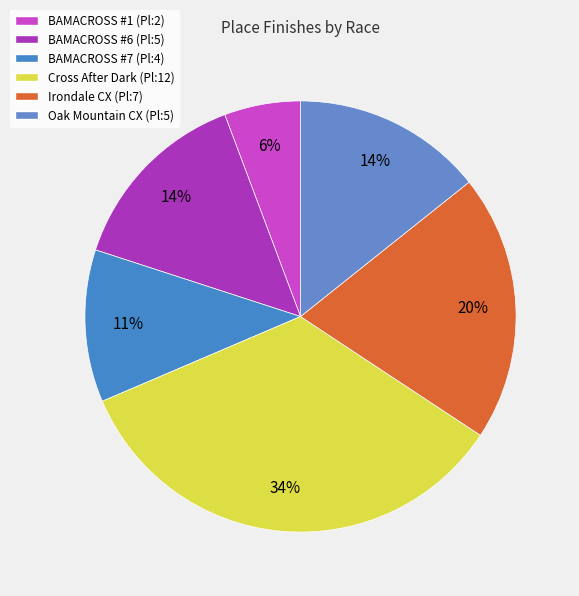

Rank the categories by value from highest to lowest.

Bamacross - Cross After Dark, Team Magic Irondale CX, BAMACROSS #6, Team Magic Oak Mountain CX, BAMACROSS #7, BAMACROSS #1